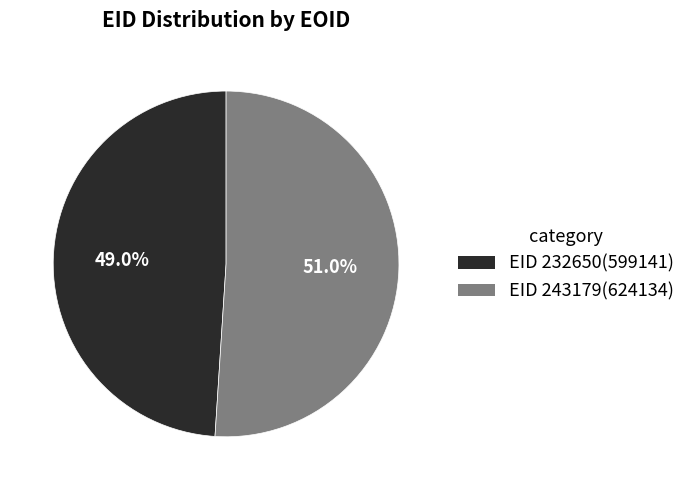

Is there a majority slice in this chart?

Yes